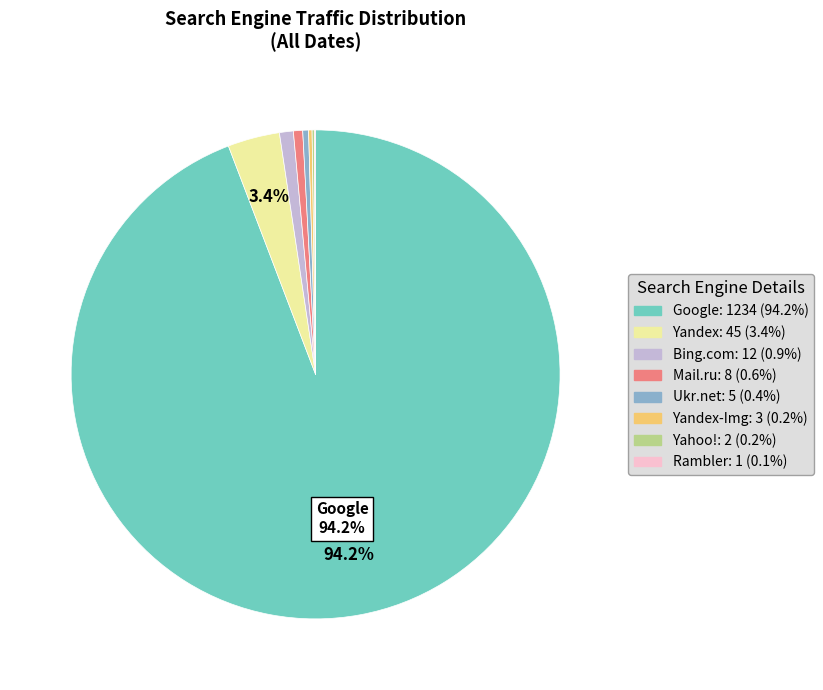

Does any single category account for the majority?

Yes